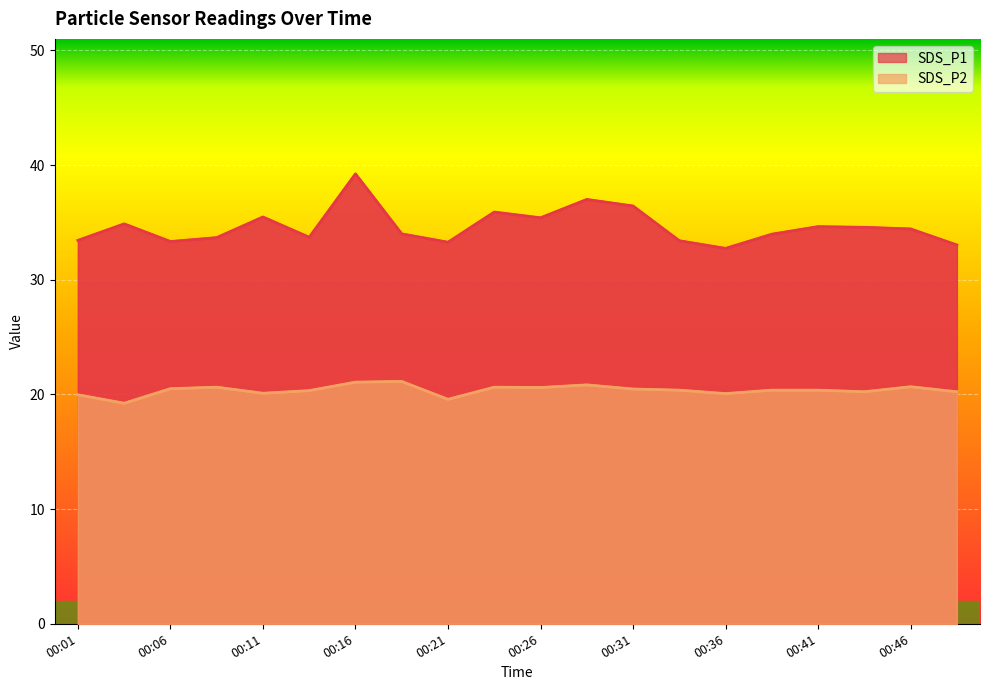

Is it true that SDS_P2 equals 20.6 at 00:26?

True